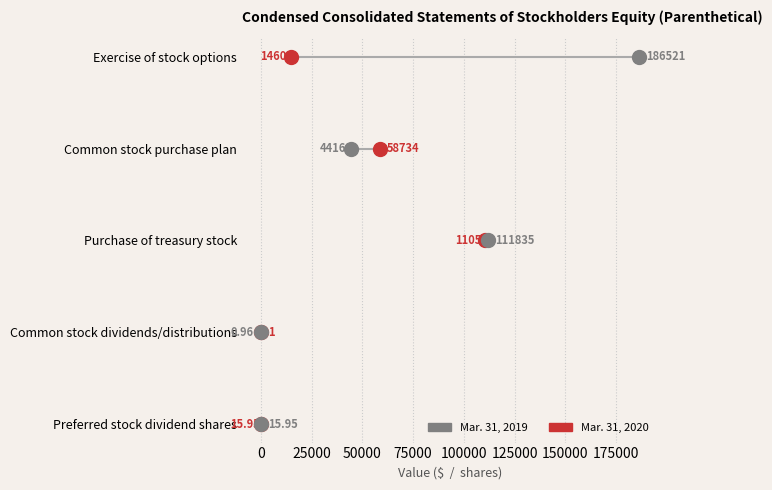

Which series reaches the maximum Y coordinate?

Mar. 31, 2020